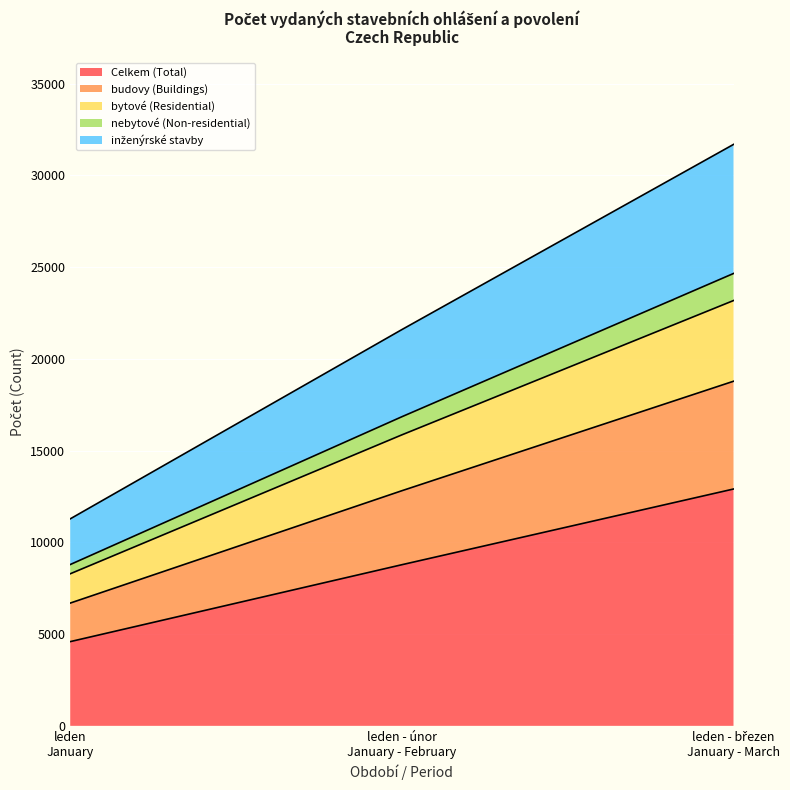

What is the maximum value for Celkem (Total)?

12909